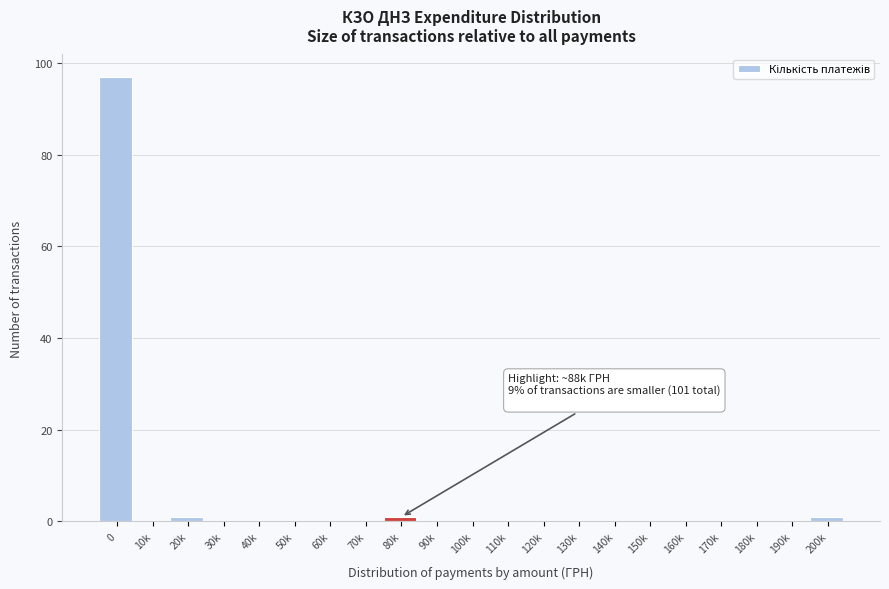

Reading left to right, extract all data points from this chart.

0=97	10k=0	20k=1	30k=0	40k=0	50k=0	60k=0	70k=0	80k=1	90k=0	100k=0	110k=0	120k=0	130k=0	140k=0	150k=0	160k=0	170k=0	180k=0	190k=0	200k=1